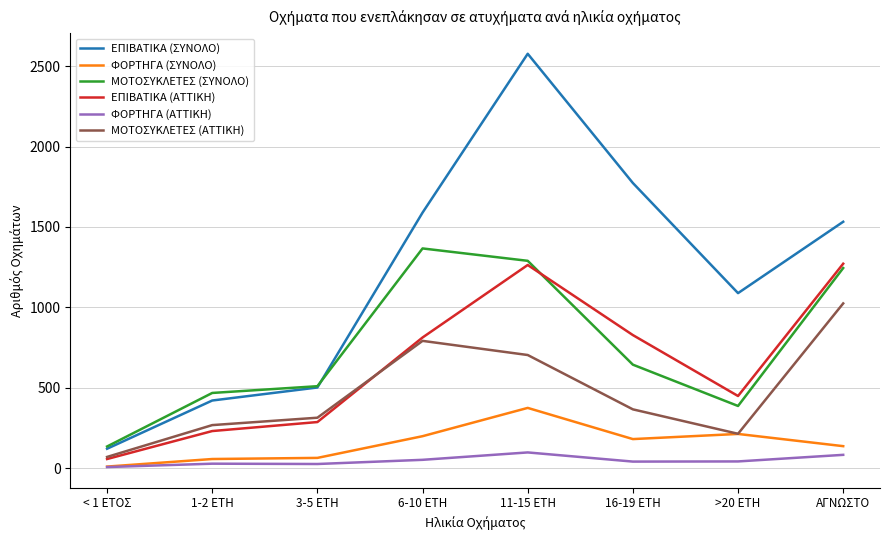

What is the difference between the highest and lowest values at 3-5 ΕΤΗ?

484